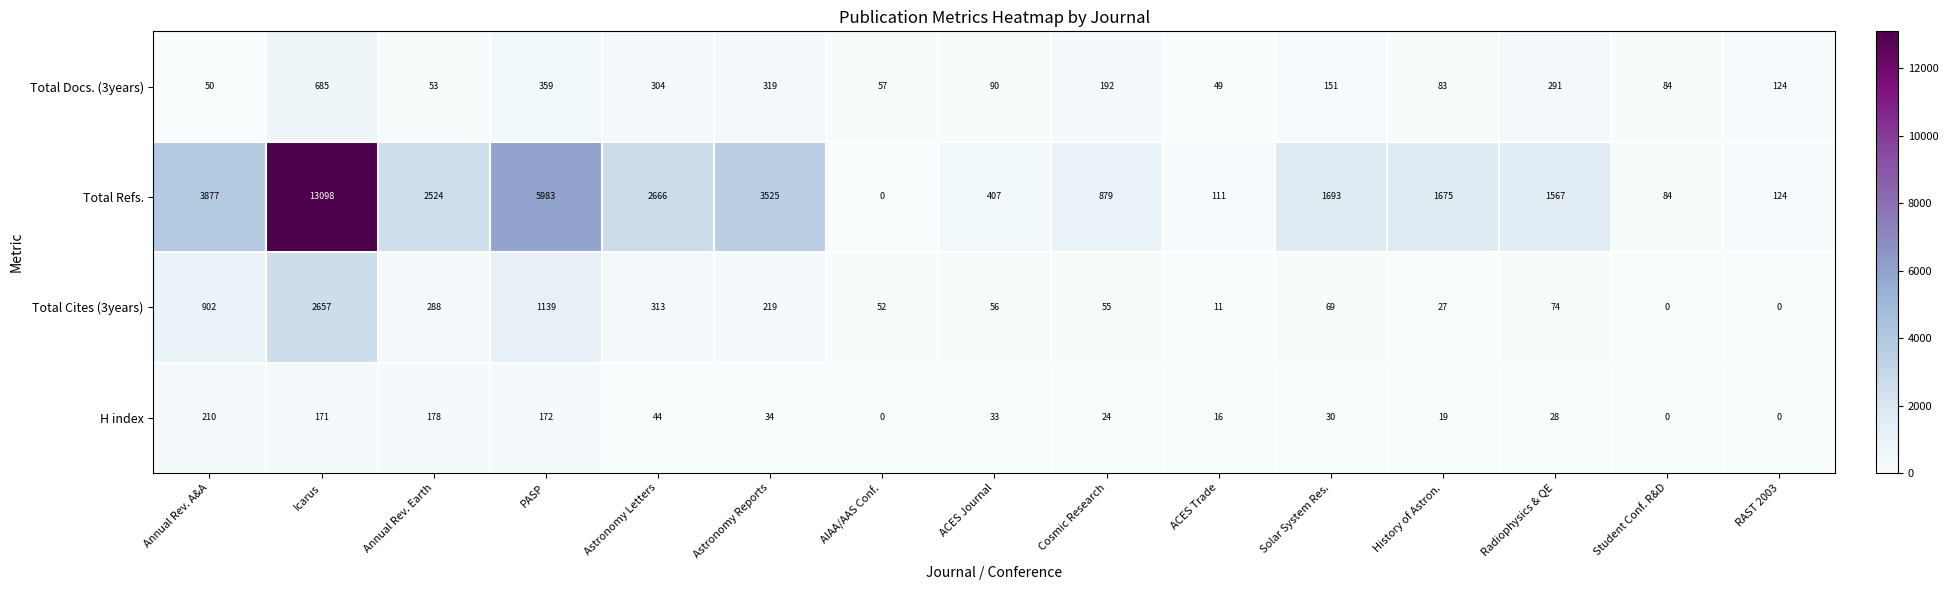

What is the spread (max minus min) of values at Solar System Res.?

1663